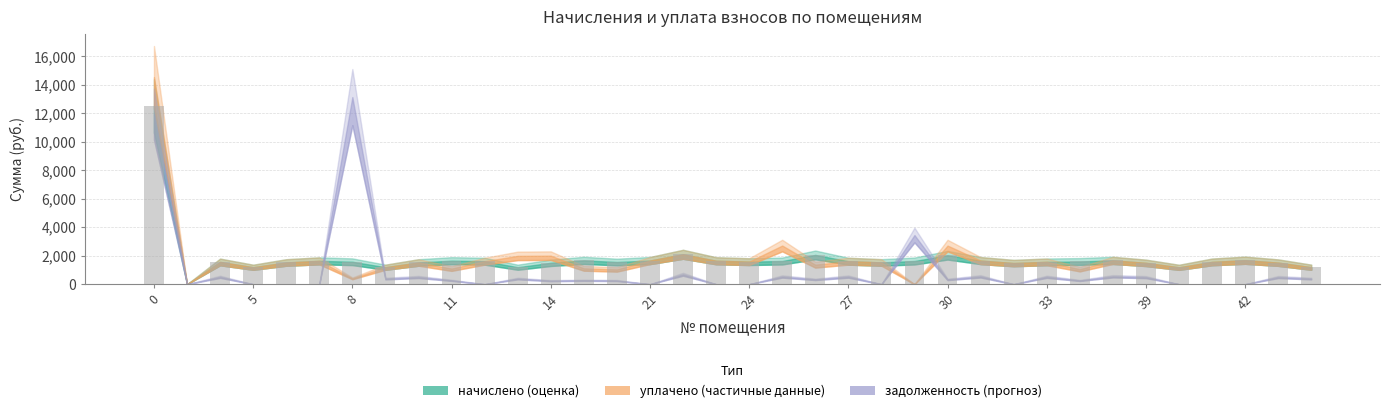

What is the greatest value displayed?

12528.5